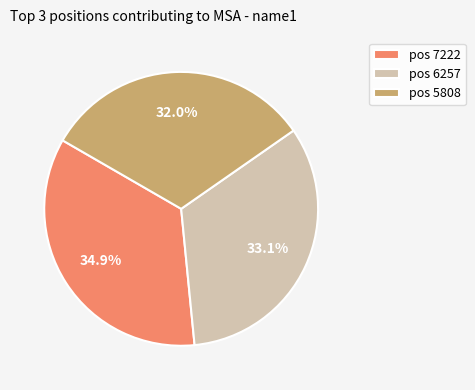

Count the number of slices in the pie.

3